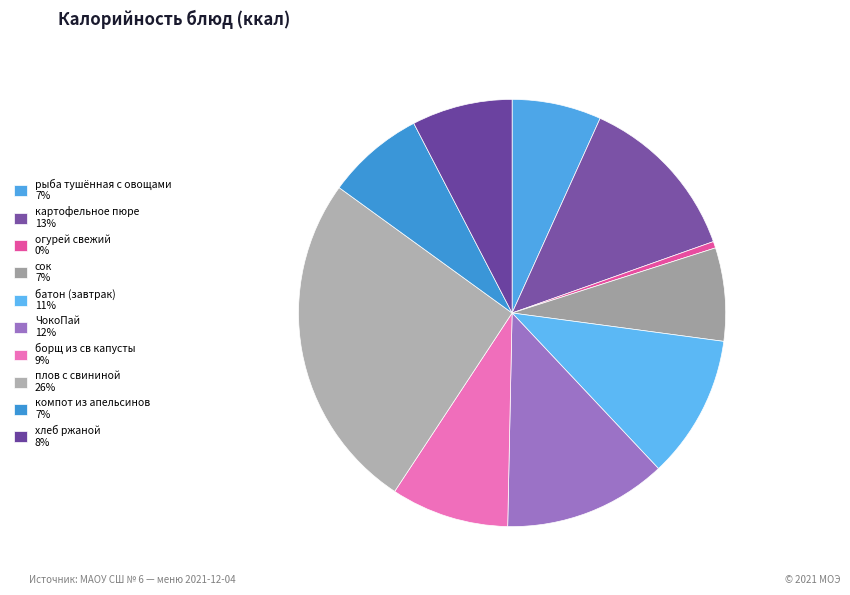

How many segments does this pie chart have?

10